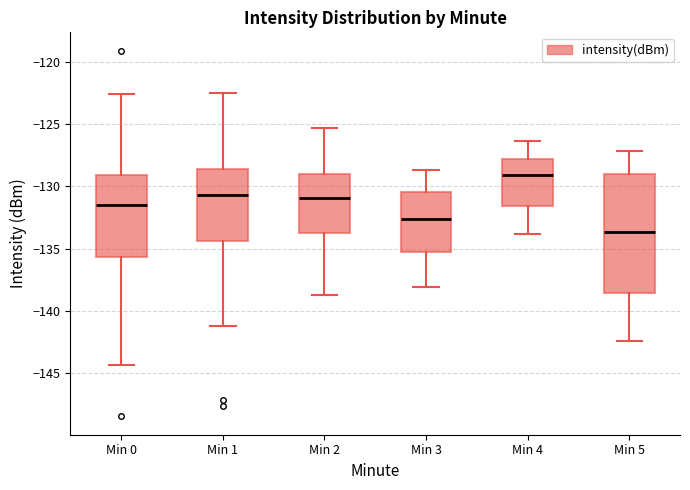

Reading left to right, transcribe this box plot: for each box, give where its median line is, the range the box spans, and where its two whiskers end, as read against the y-axis. The values are not printed on the chart, so give them approximately, as read against the axis.

Min 0: median -131.5, box -135.5 to -129.0, whiskers -144.5 to -122.5
Min 1: median -130.5, box -134.5 to -128.5, whiskers -141.0 to -122.5
Min 2: median -131.0, box -133.5 to -129.0, whiskers -138.5 to -125.5
Min 3: median -132.5, box -135.5 to -130.5, whiskers -138.0 to -128.5
Min 4: median -129.0, box -131.5 to -128.0, whiskers -134.0 to -126.5
Min 5: median -133.5, box -138.5 to -129.0, whiskers -142.5 to -127.0